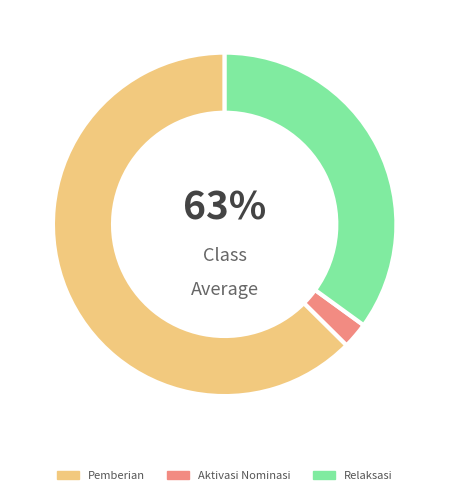

Is it true that Aktivasi Nominasi is 2% of the pie?

True